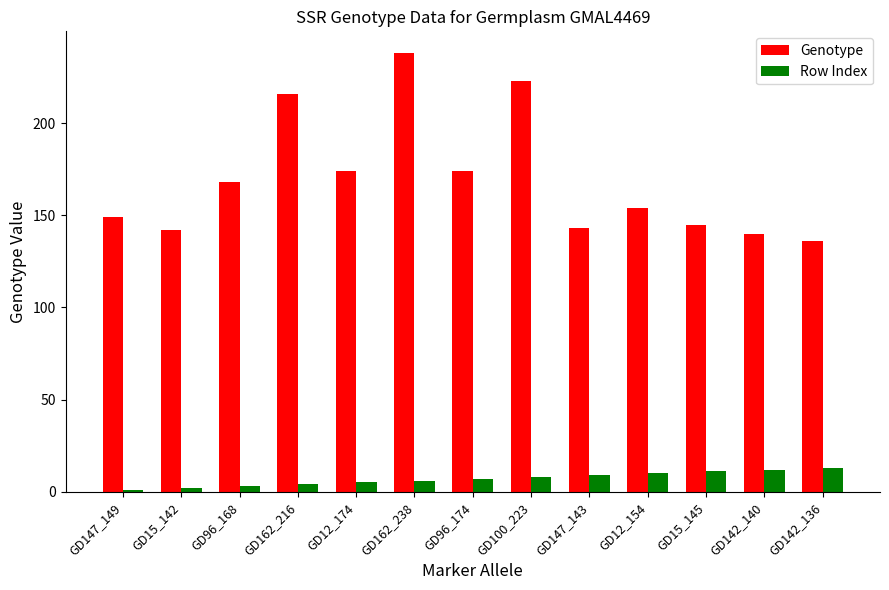

What is the difference between the second highest and minimum values in the Row Index series?

11